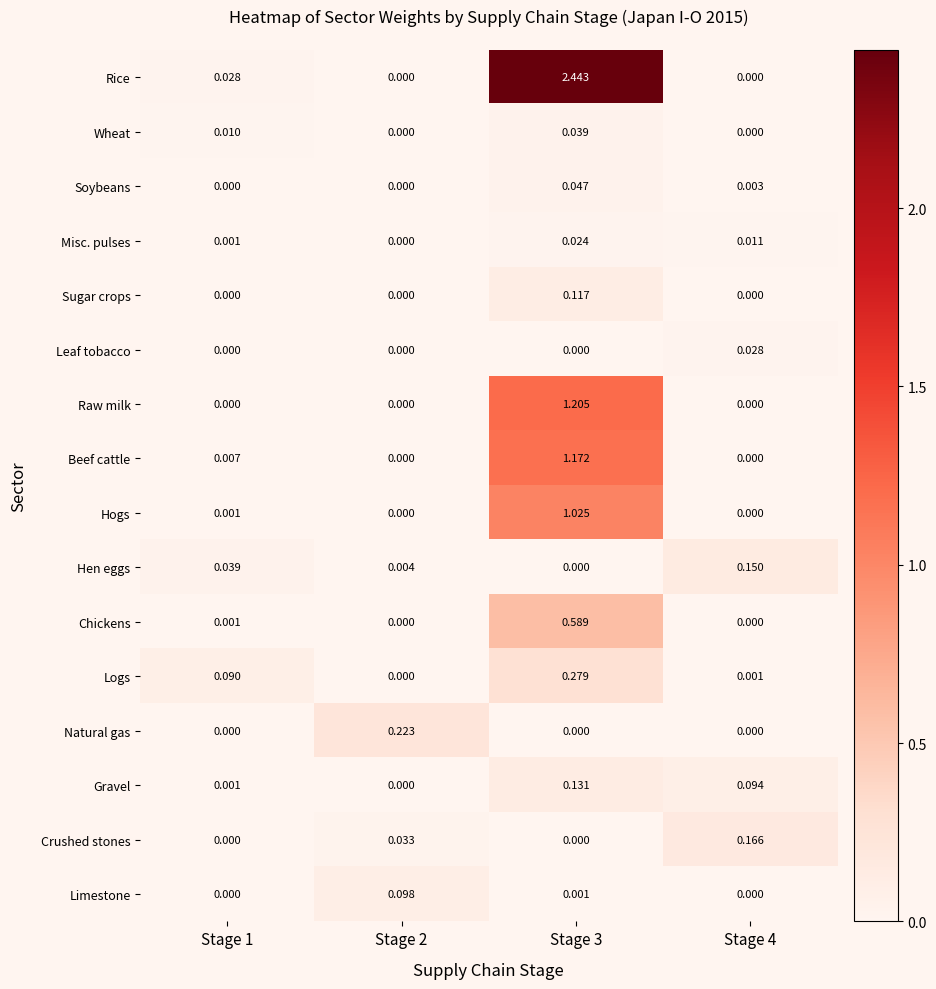

List the series in order of their peak value, highest first.

Rice, Raw milk, Beef cattle, Hogs, Chickens, Logs, Natural gas, Crushed stones, Hen eggs, Gravel, Sugar crops, Limestone, Soybeans, Wheat, Leaf tobacco, Misc. pulses